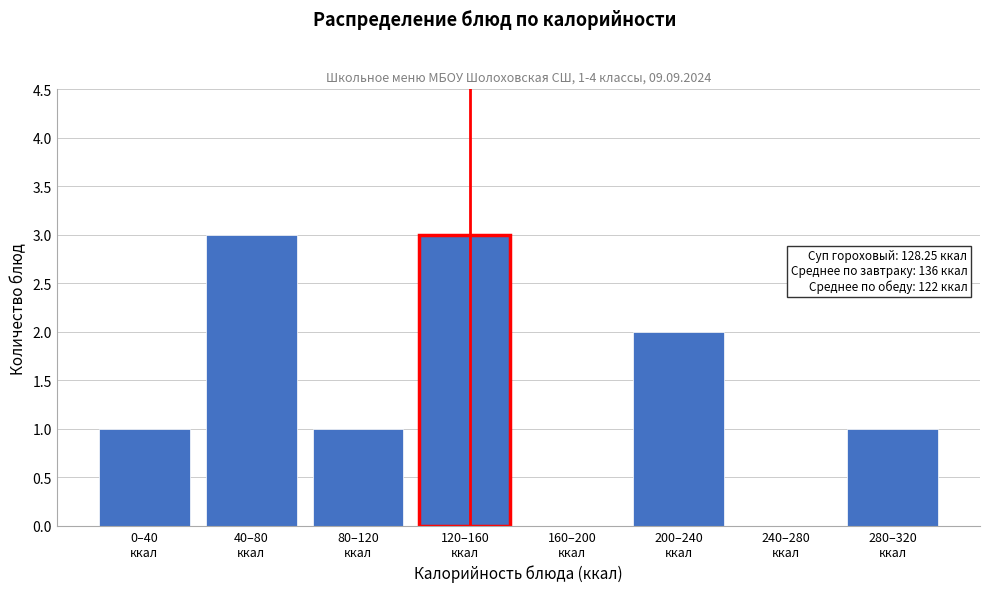

What is the maximum value shown in the chart?

3